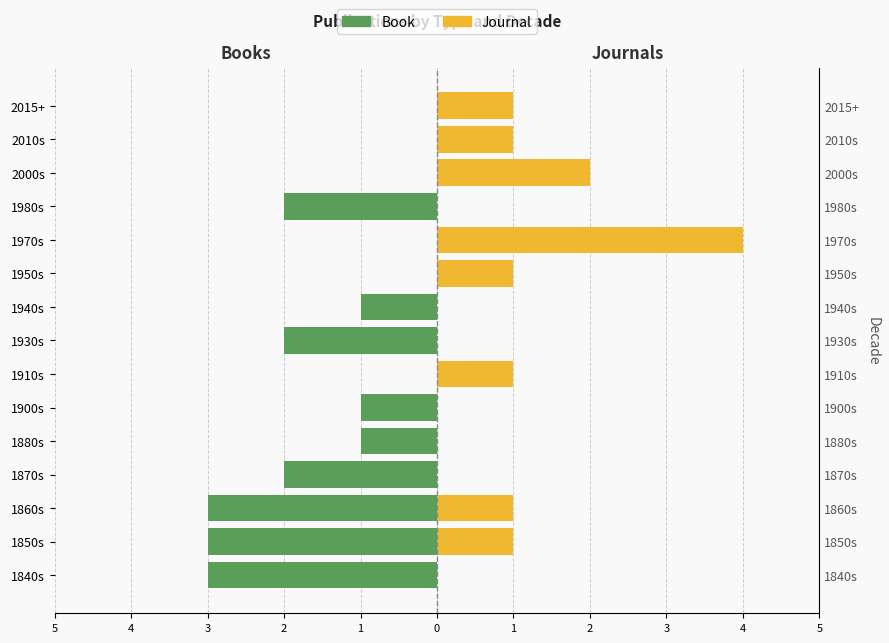

What is the sum of the Journal values at 1910s and 1850s?

2